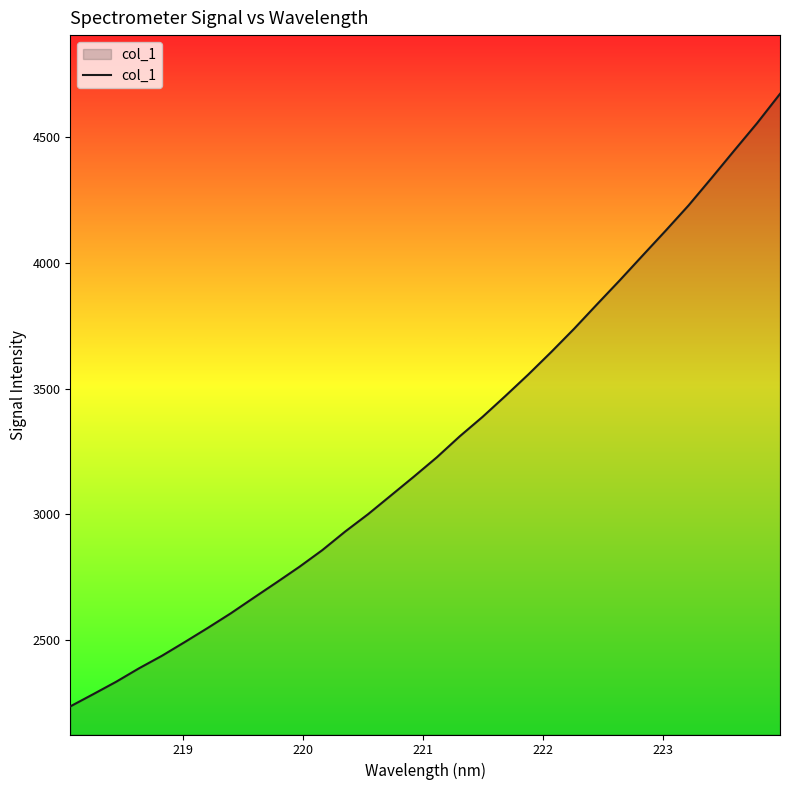

What is the smallest value displayed?

2236.5